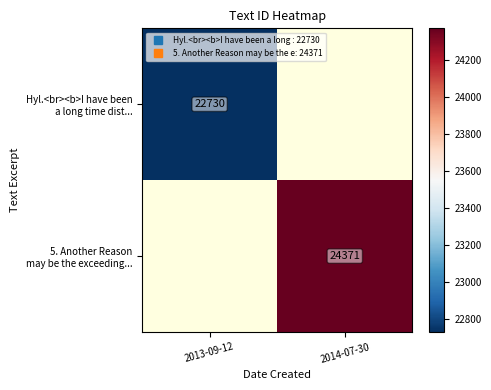

What is the spread (max minus min) of values at 2014-07-30?

24371